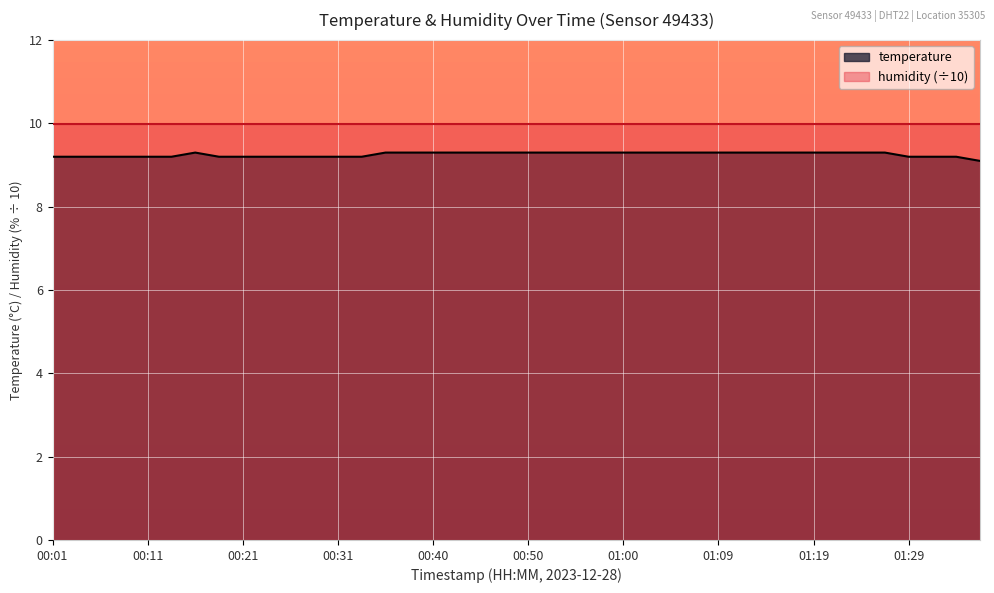

What is the difference between the maximum and minimum values?

0.2